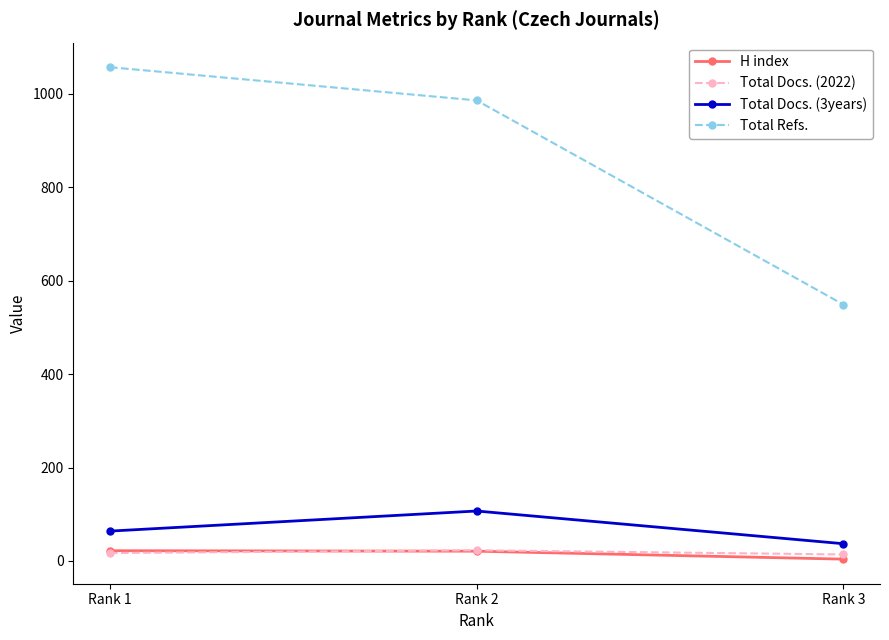

What is the minimum value shown in the chart?

4